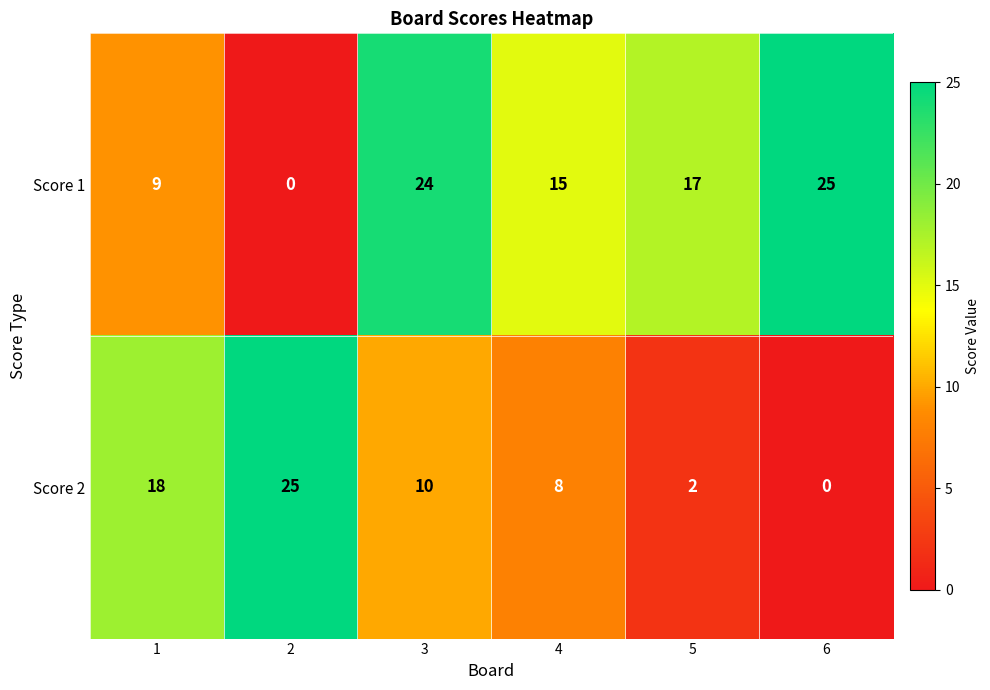

Reading left to right, list all the values displayed in this chart.

Score 1: 1=9	2=0	3=24	4=15	5=17	6=25
Score 2: 1=18	2=25	3=10	4=8	5=2	6=0